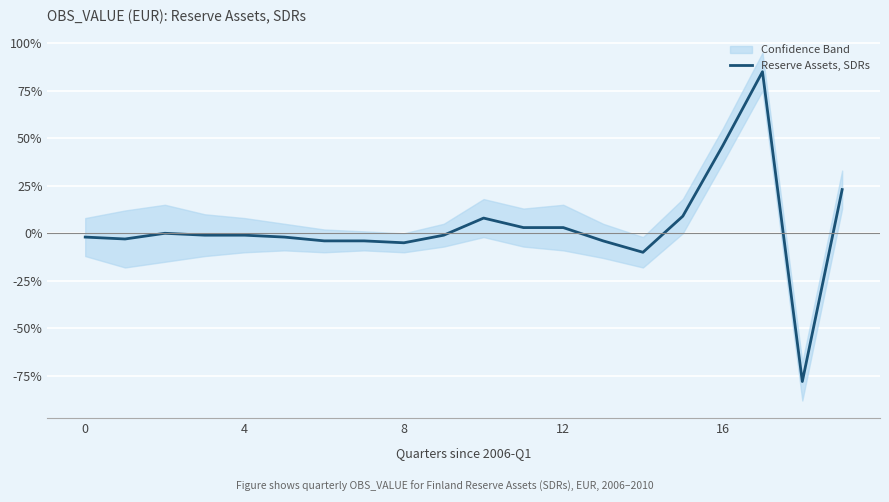

What is the greatest value displayed?

85